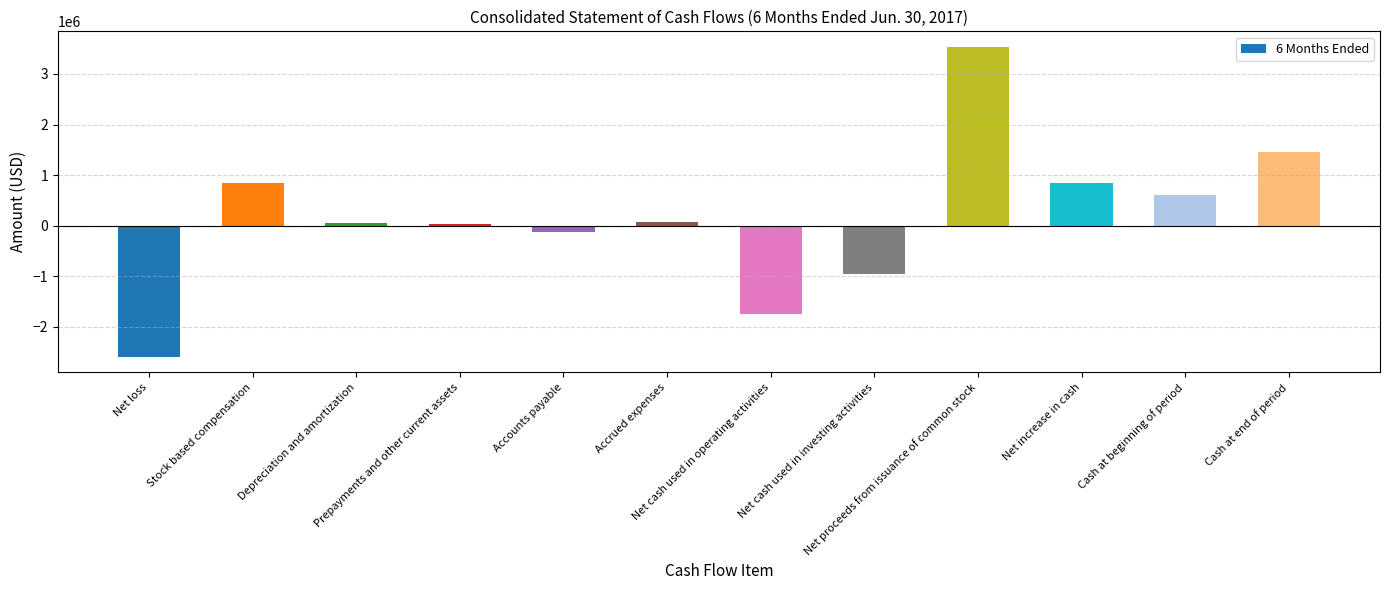

How many bars are there in total?

12